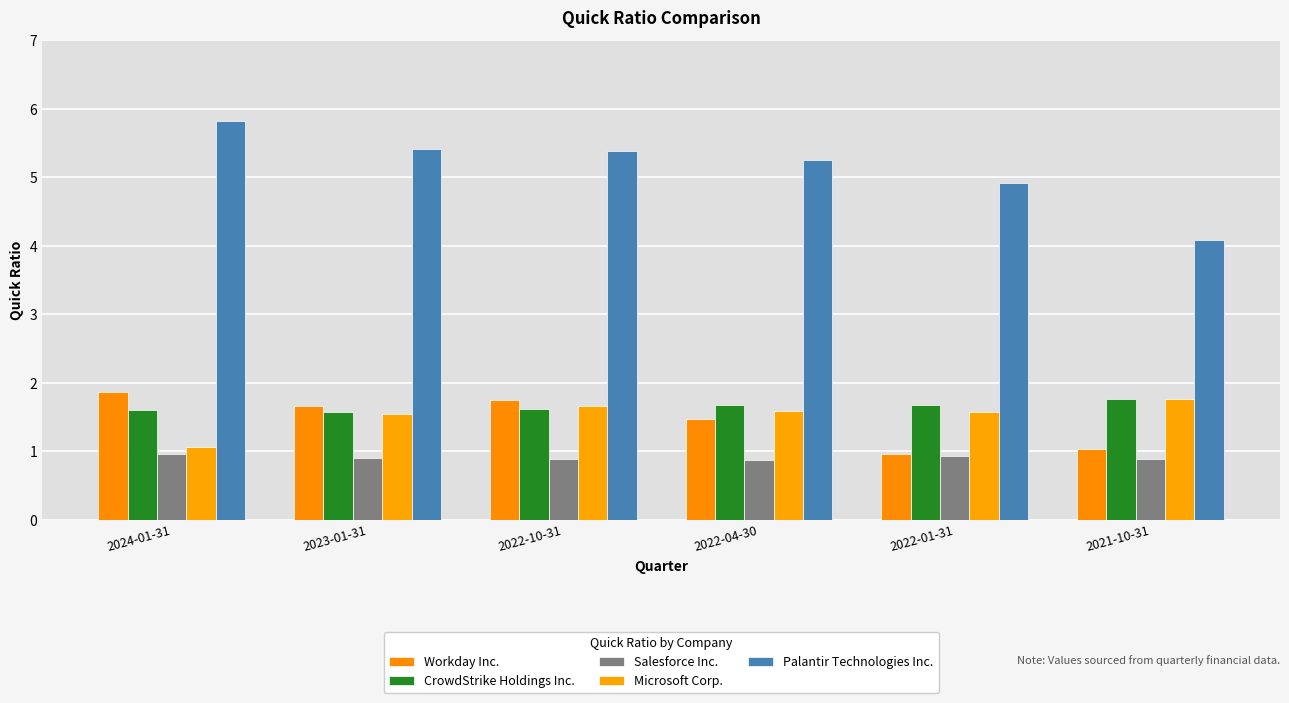

What is the spread (max minus min) of values at 2022-04-30?

4.4